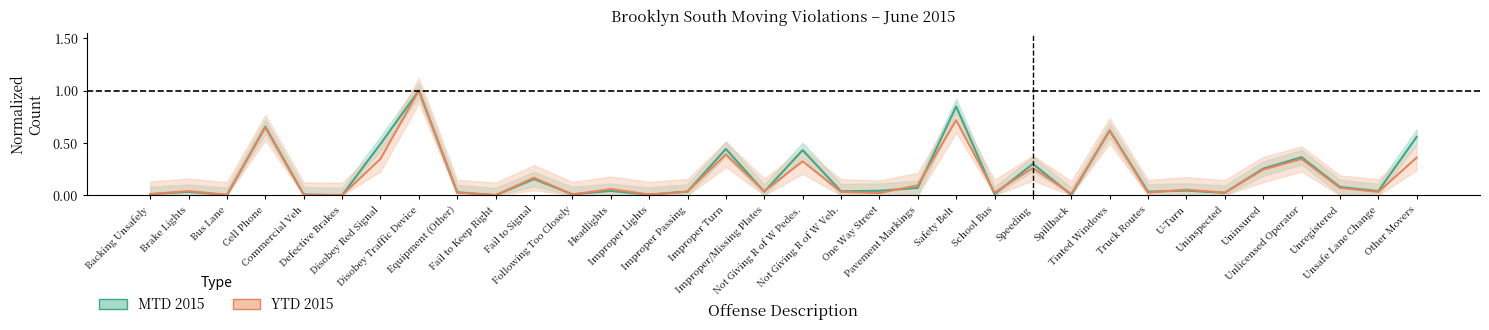

Where is the first local minimum for MTD 2015?

Bus Lane